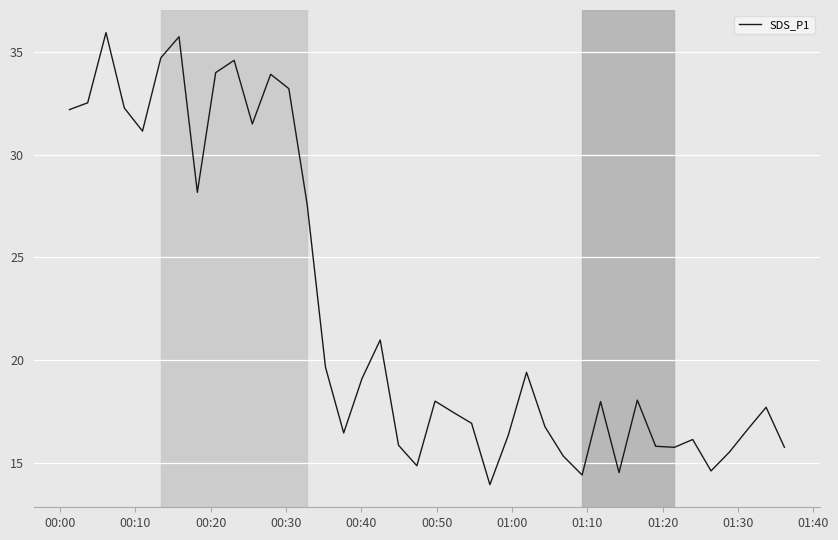

What is the difference between the maximum and minimum values?

22.0